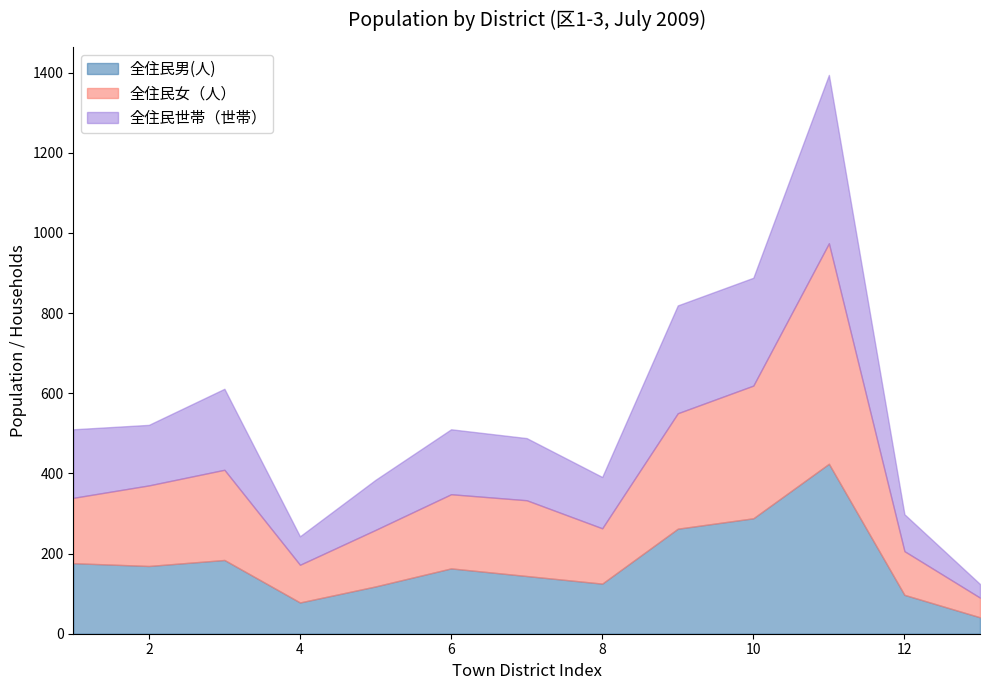

The value of 全住民男(人) at 12 is 97. True or false?

True